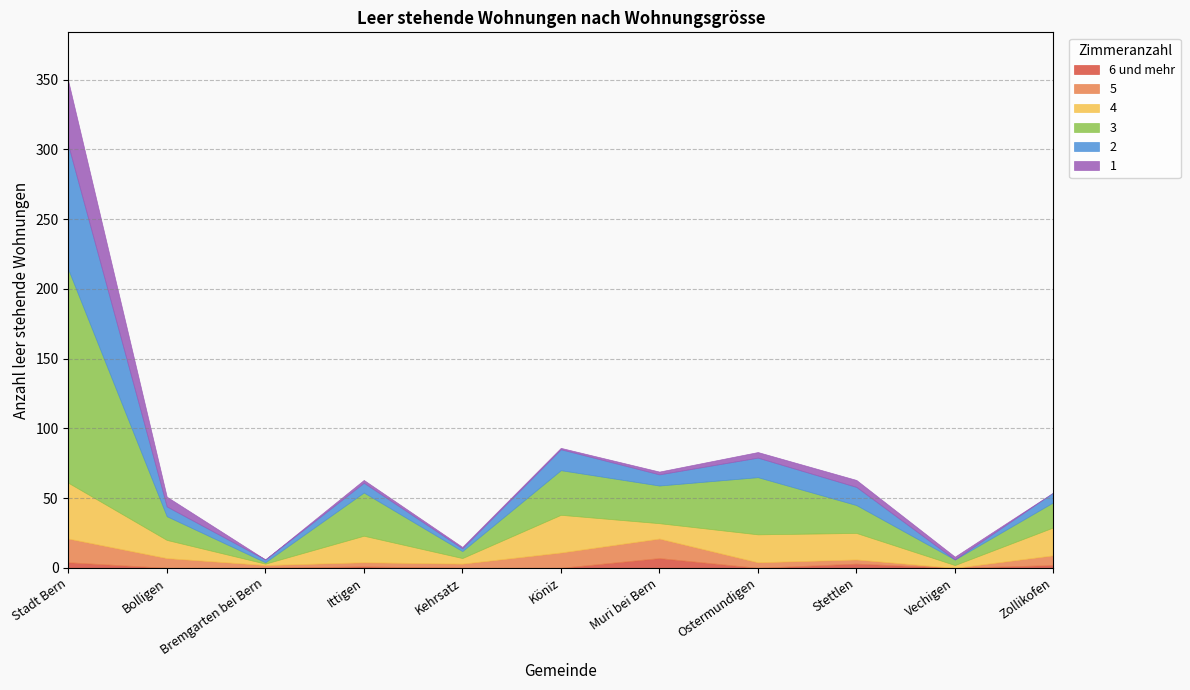

How many positive values does the 2 series have?

10